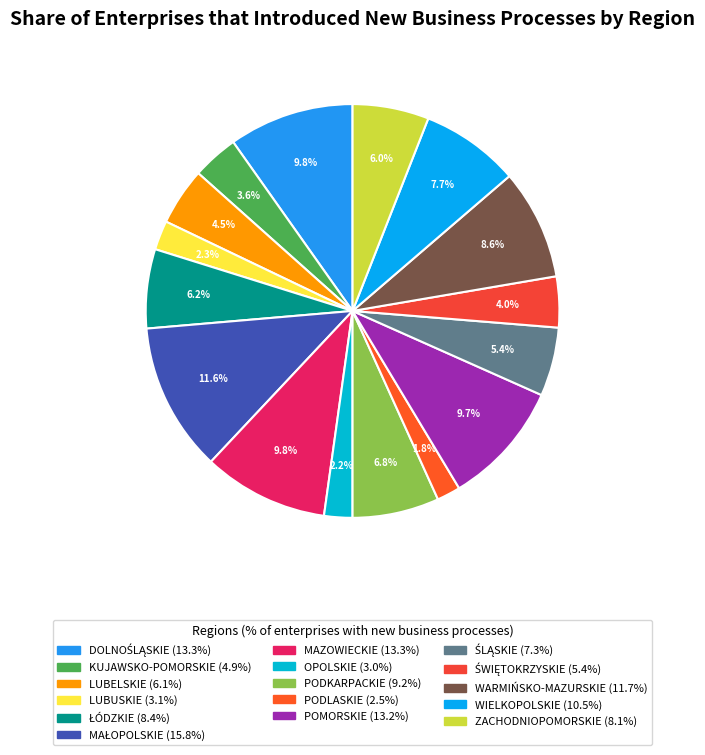

Approximately how many times larger is the value at WARMIŃSKO-MAZURSKIE compared to KUJAWSKO-POMORSKIE?

2.4